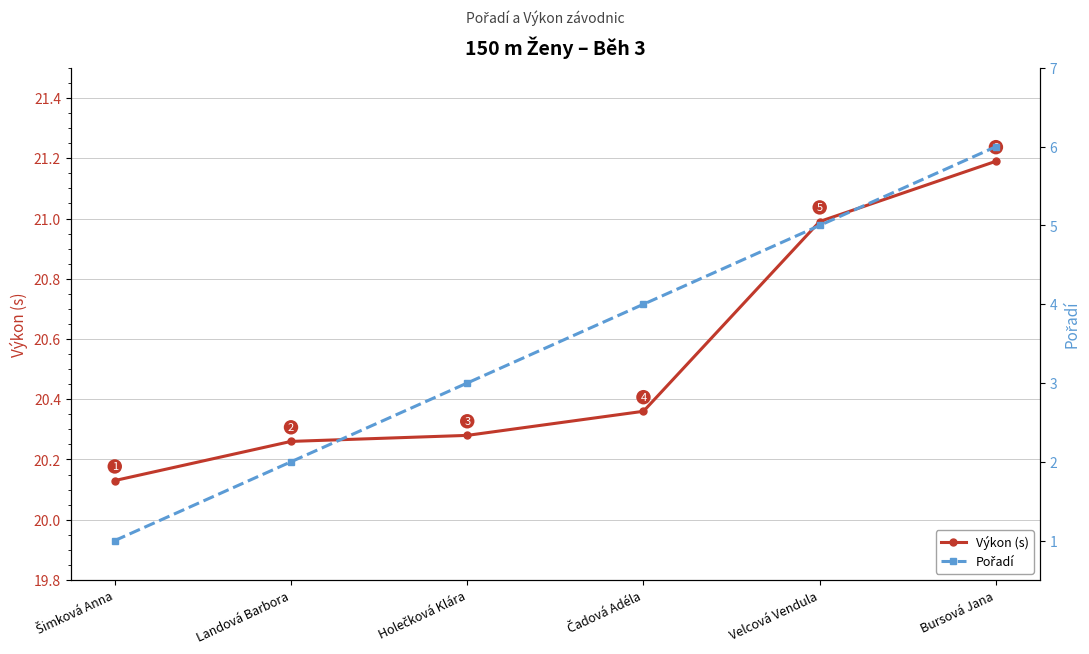

Which label corresponds to the largest value in the chart?

Bursová Jana